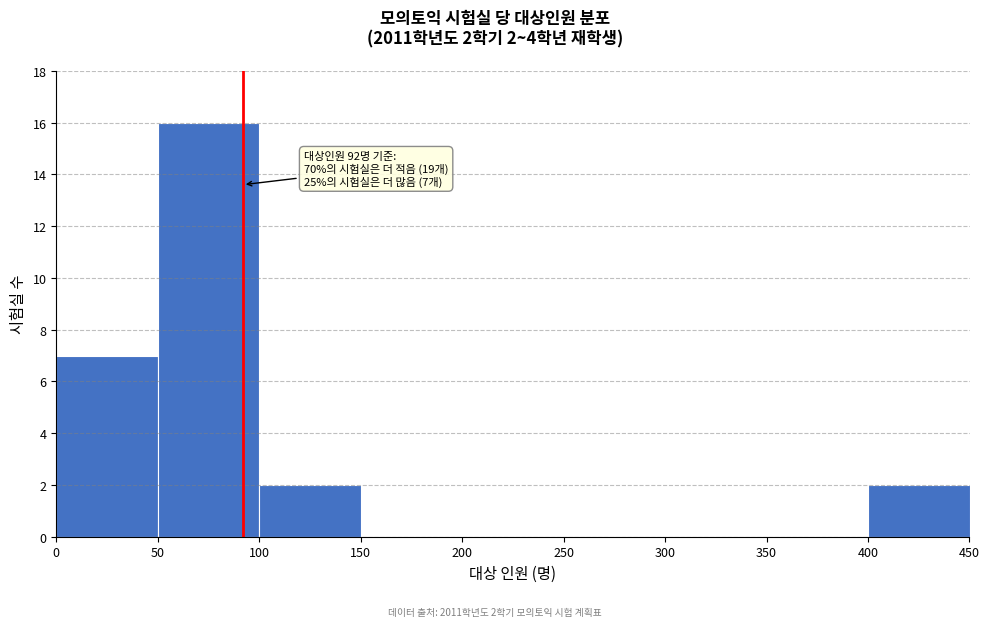

Over which range of the x-axis is the bar tallest?

50 to 100